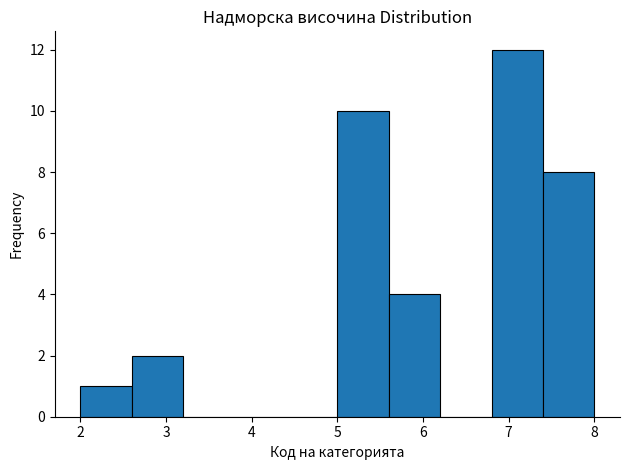

Reading left to right, list every bar in this chart as the range it spans on the x-axis followed by its height. The values are not printed on the chart, so give them approximately, as read against the axis.

2.0 to 2.6: 1
2.6 to 3.2: 2
3.2 to 3.8: 0
3.8 to 4.4: 0
4.4 to 5.0: 0
5.0 to 5.6: 10
5.6 to 6.2: 4
6.2 to 6.8: 0
6.8 to 7.4: 12
7.4 to 8.0: 8